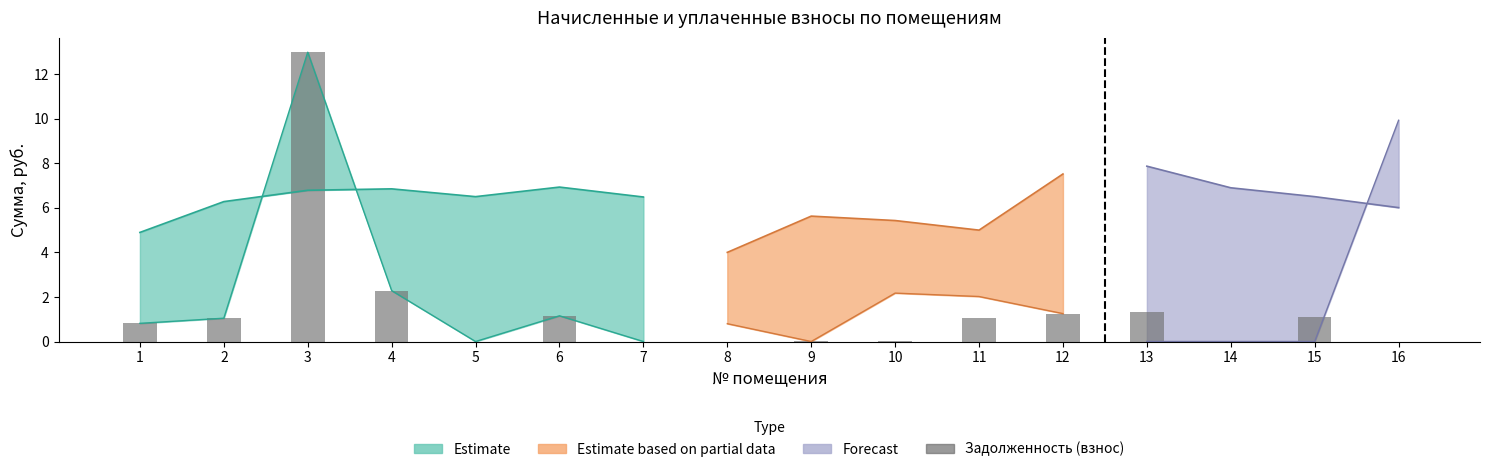

Reading left to right, extract all data points from this chart.

1=0.8	2=1.0	3=13.0	4=2.3	5=0.0	6=1.2	7=0.0	8=0.0	9=0.0	10=0.0	11=1.1	12=1.3	13=1.3	14=0.0	15=1.1	16=0.0